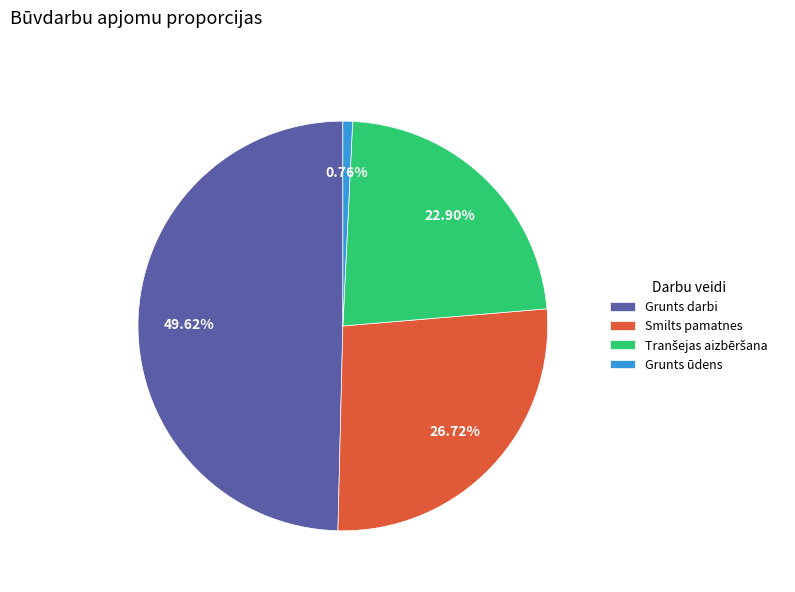

Which category has the smallest portion of the pie?

Grunts ūdens